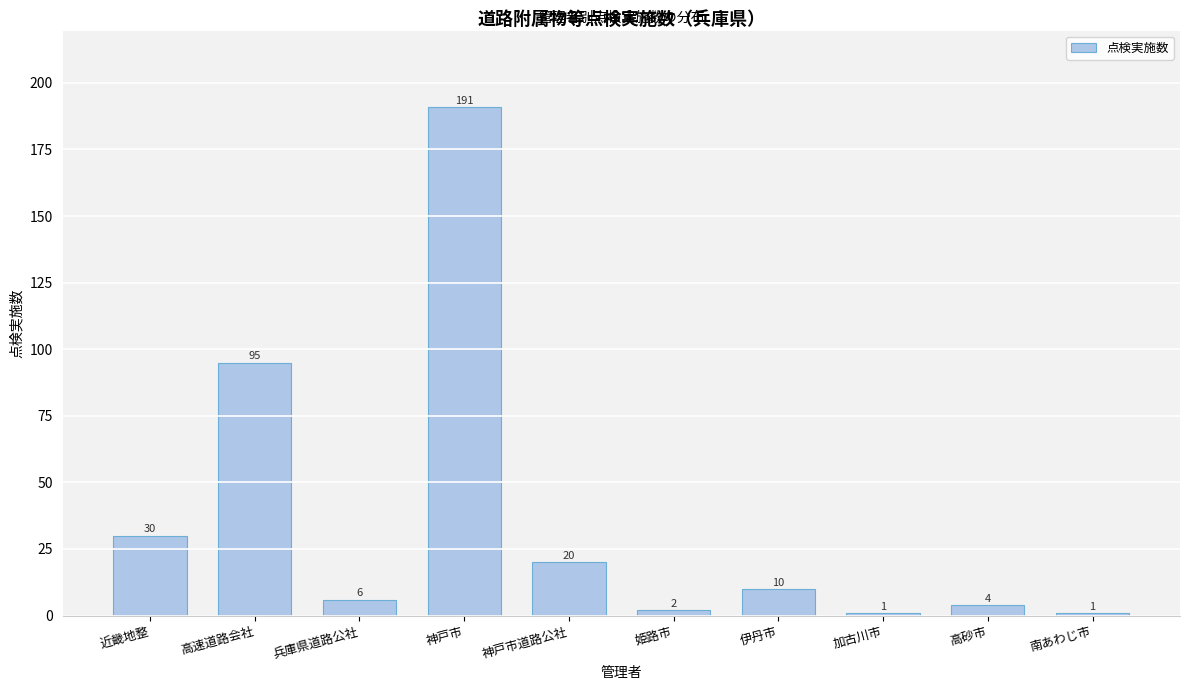

Reading left to right, transcribe all the data shown in this chart.

近畿地整=30	高速道路会社=95	兵庫県道路公社=6	神戸市=191	神戸市道路公社=20	姫路市=2	伊丹市=10	加古川市=1	高砂市=4	南あわじ市=1